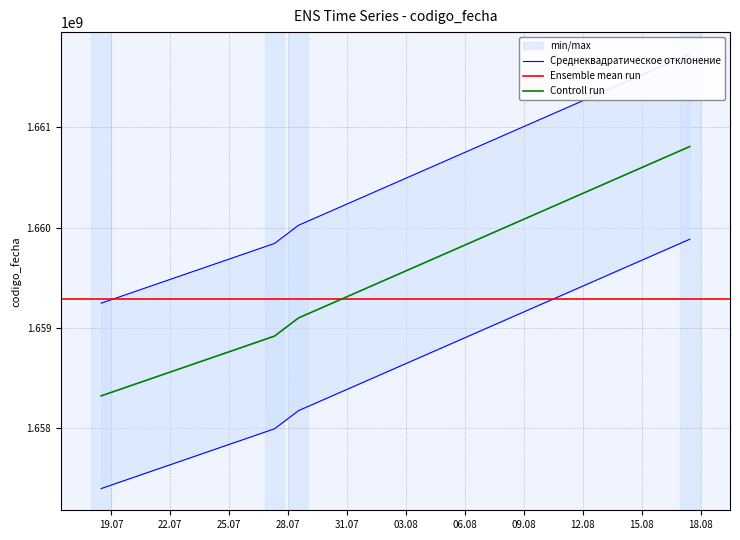

Rank the categories by value from highest to lowest.

2022-08-17 10:25:27, 2022-07-28 12:53:19, 2022-07-27 07:39:24, 2022-07-18 12:03:27